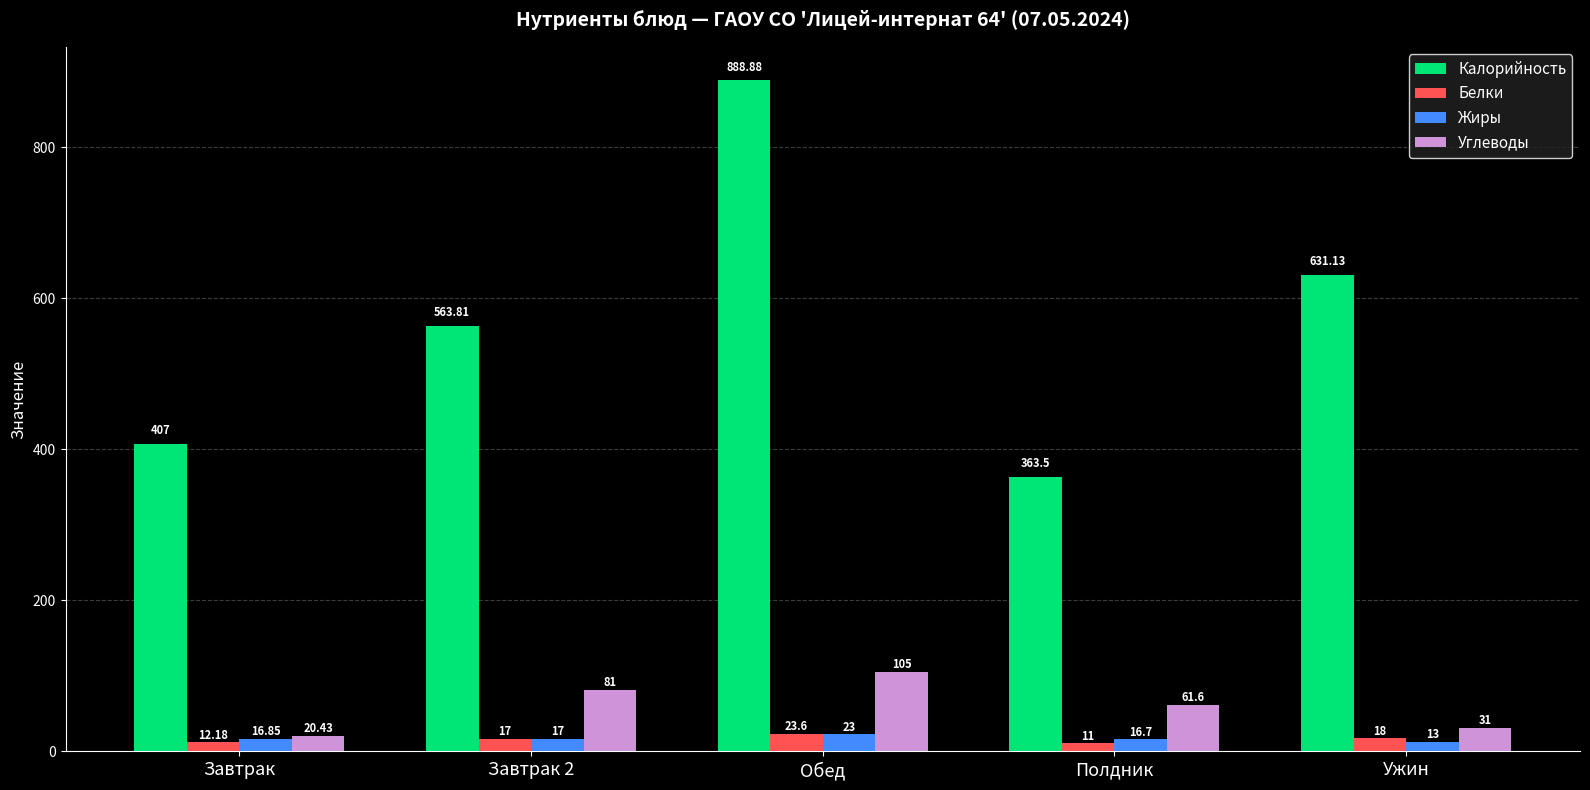

How many categories are shown in the chart?

5